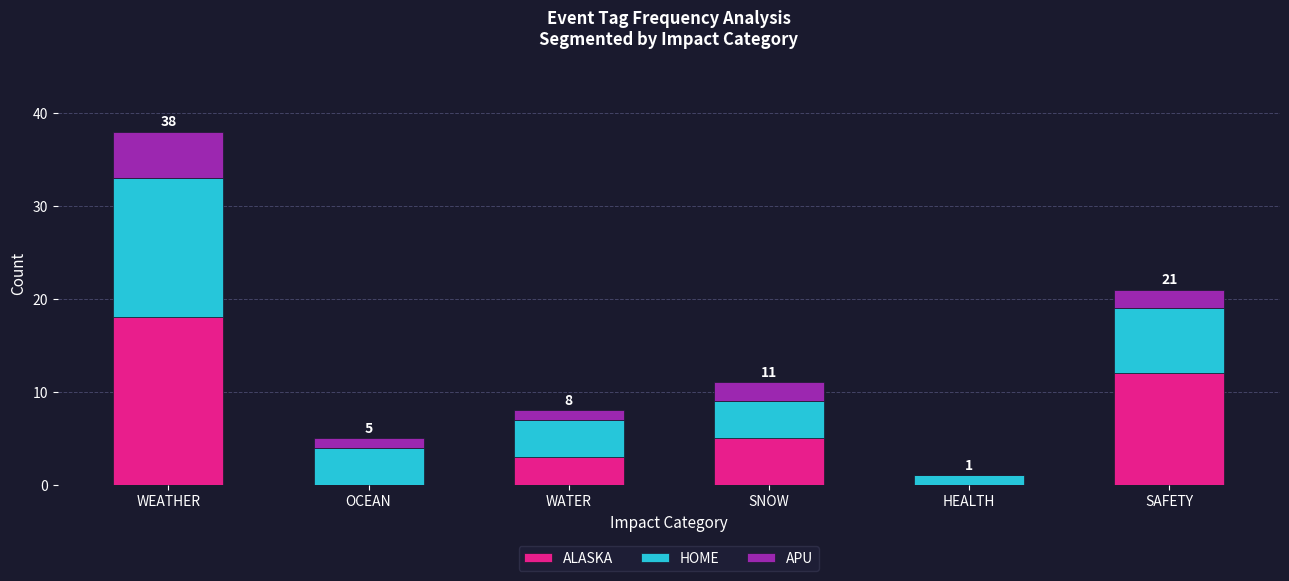

What is the sum of all ALASKA values?

38